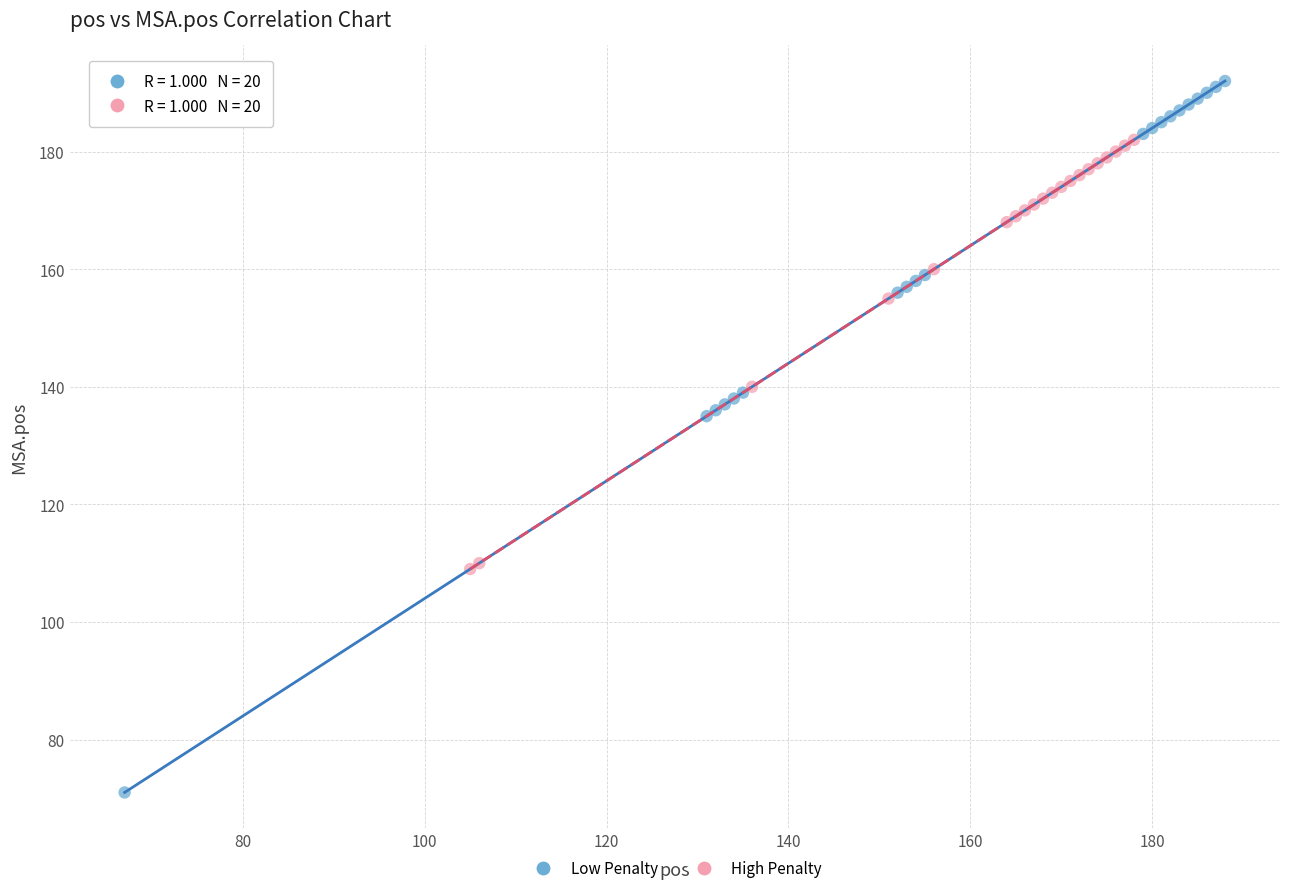

Which series reaches the maximum Y coordinate?

Low Penalty